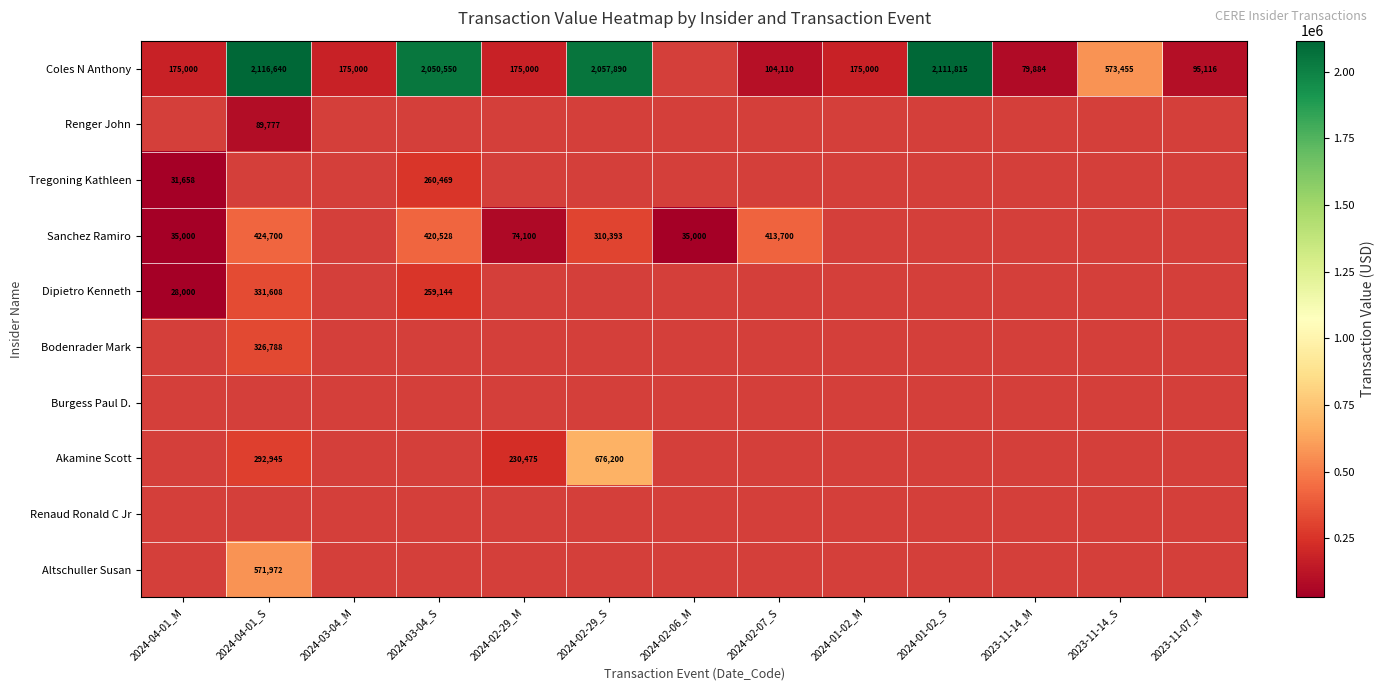

Is the value of Tregoning Kathleen at 2024-03-04_S greater than the value of Sanchez Ramiro at 2024-02-29_M?

Yes